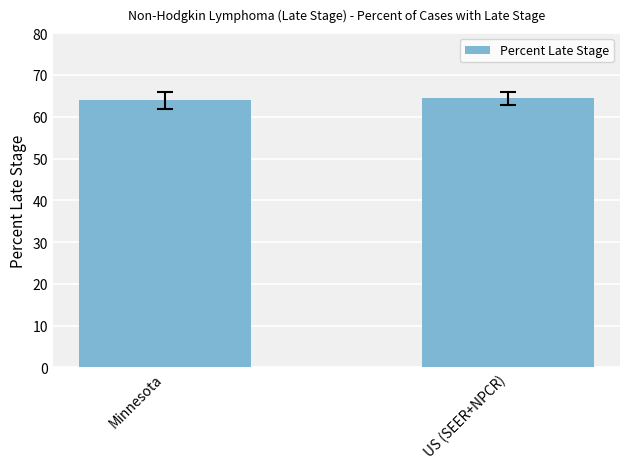

What is the sum of all values?

128.3